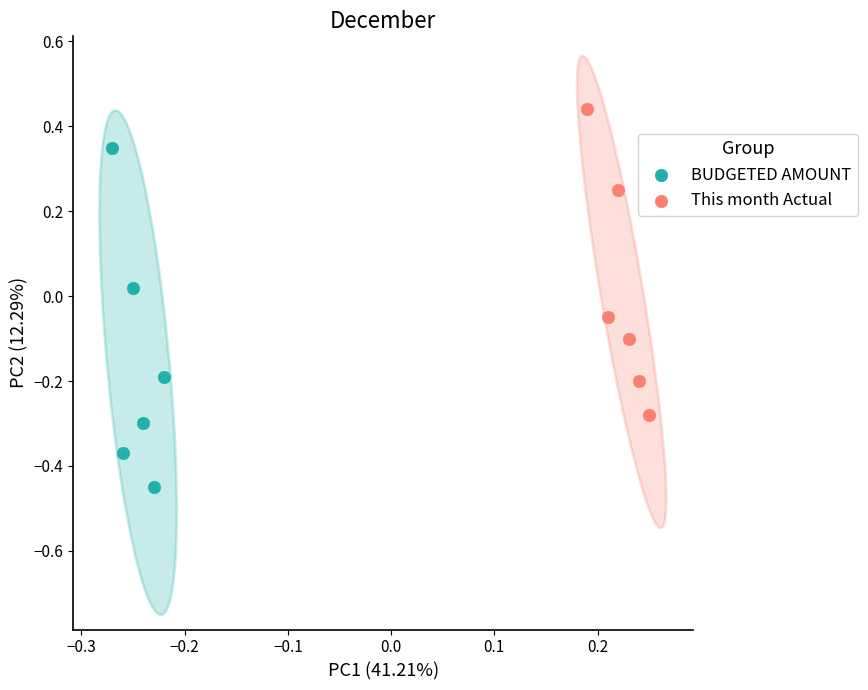

Which series has the widest spread of Y values?

BUDGETED AMOUNT